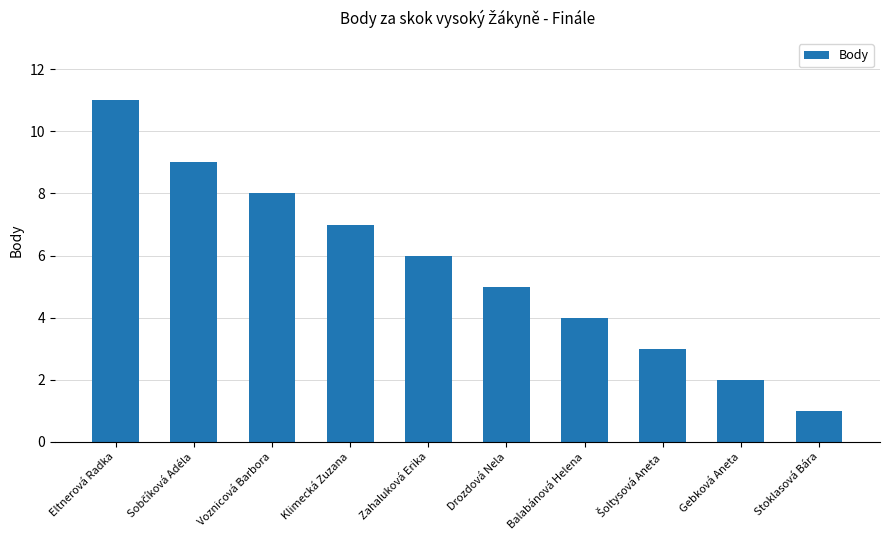

How many distinct data groups are displayed?

1